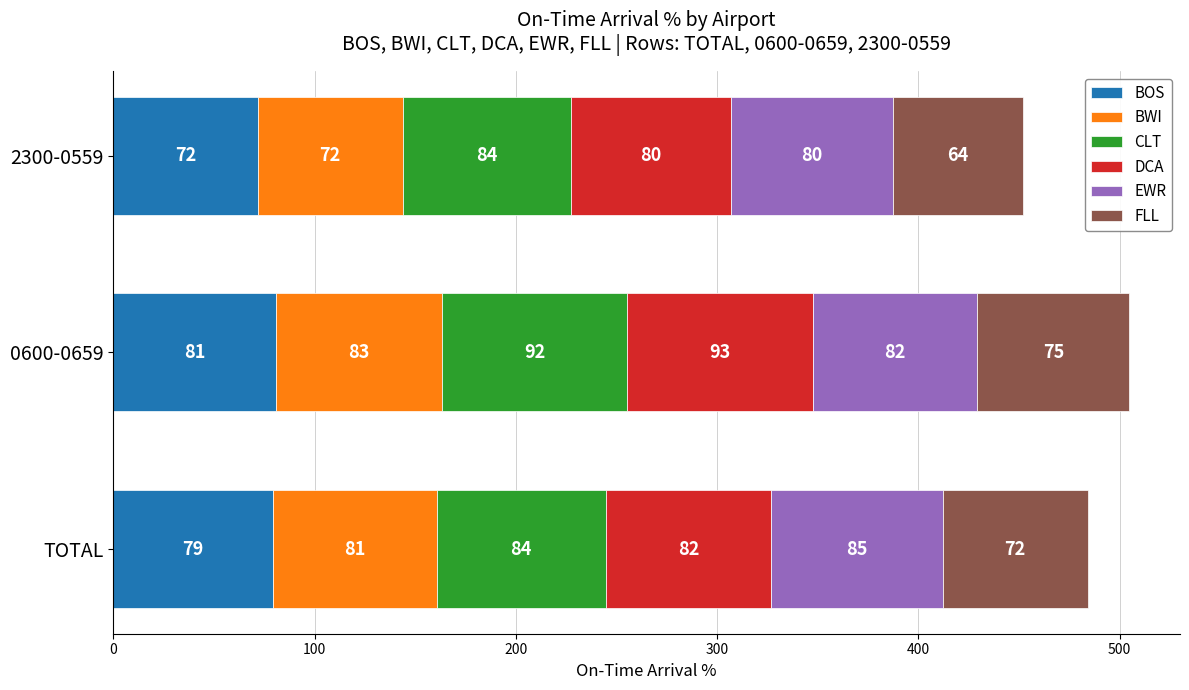

Which category has the highest value in the BOS series?

0600-0659